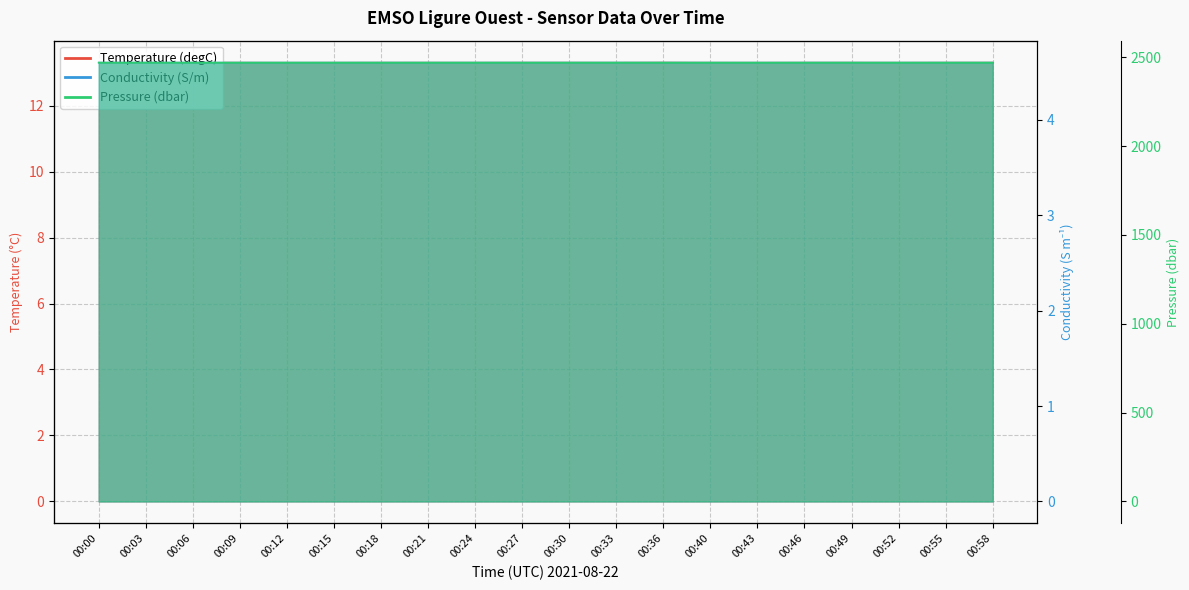

True or false: Temperature (degC) has a value of 13.3 at 00:55.

True